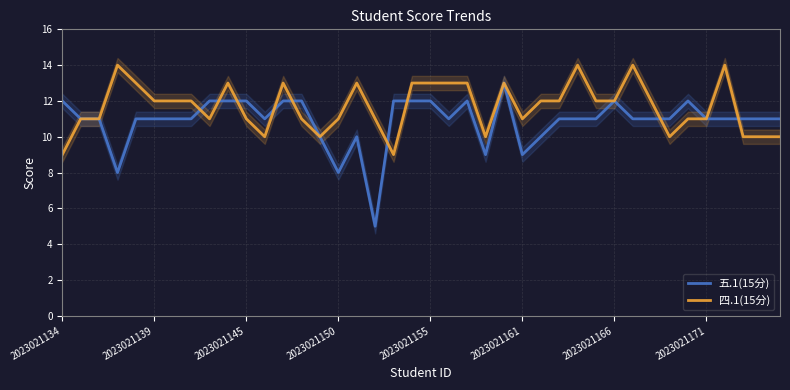

True or false: 五.1(15分) has a value of 9 at 2023021161.

True